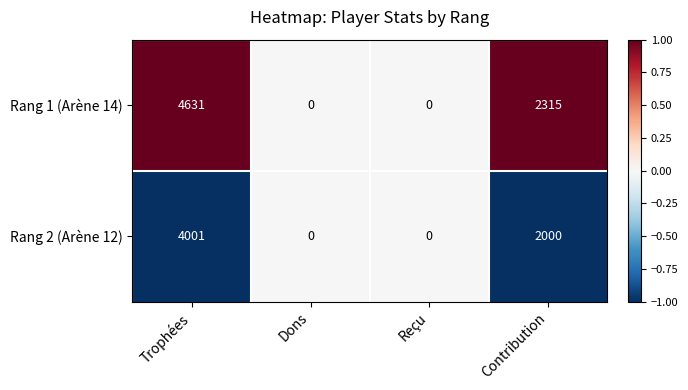

Count the number of data series in this chart.

2